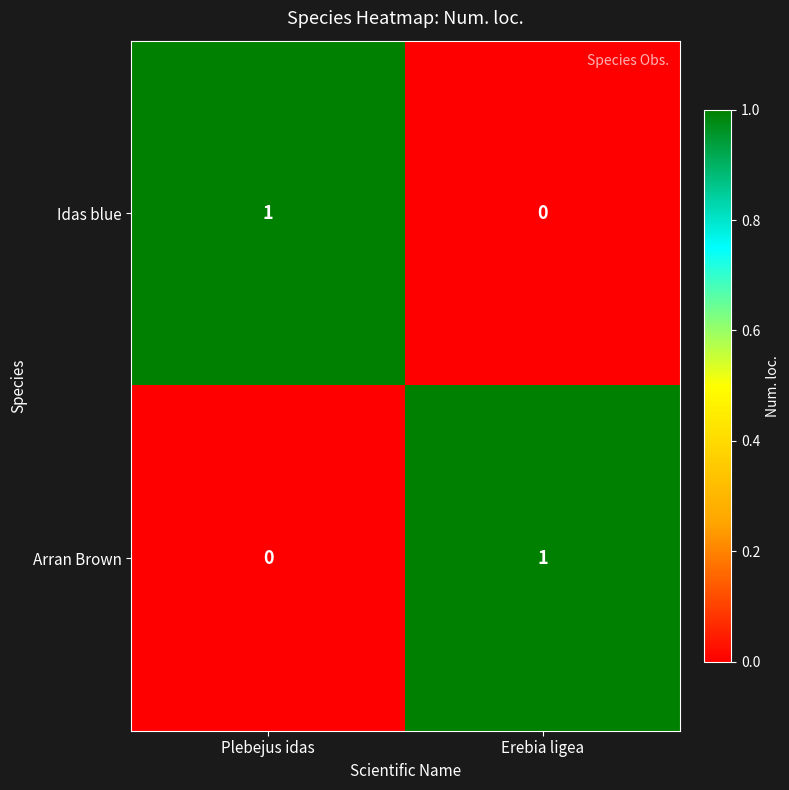

What is the difference between the highest and lowest values at Erebia ligea?

1